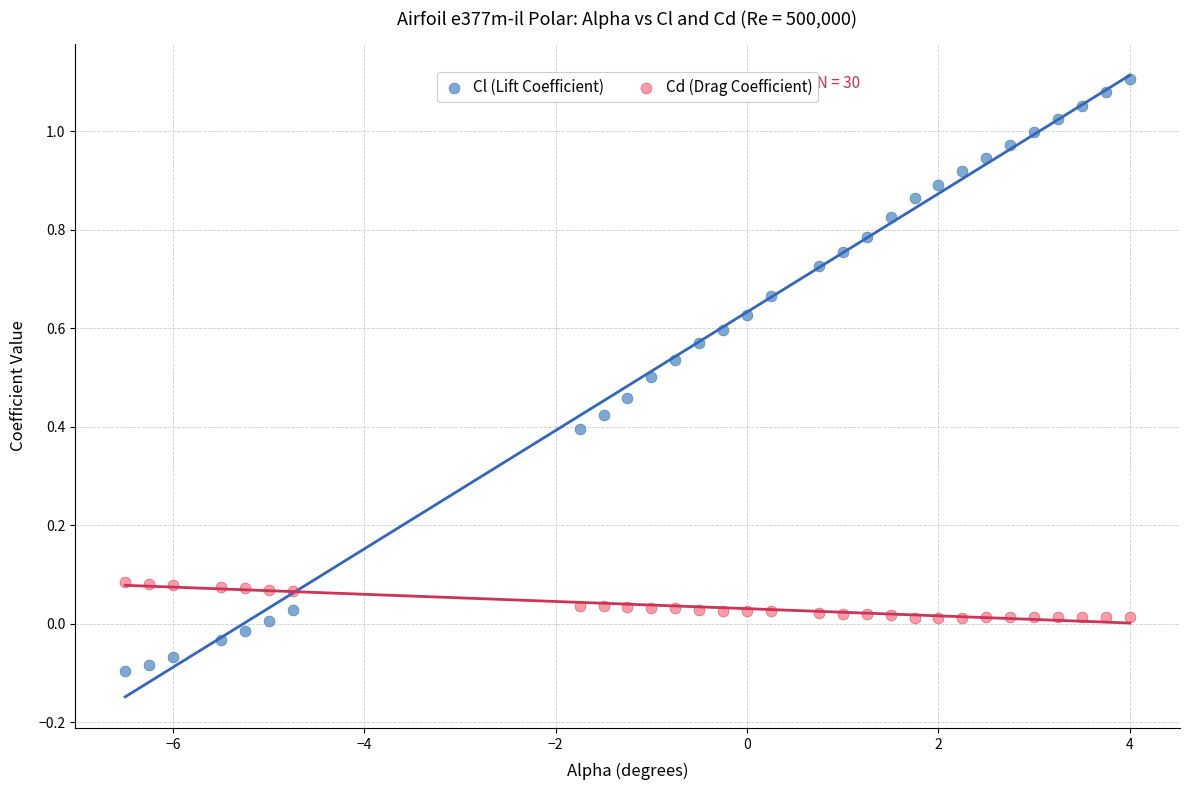

Across all data points, what is the range of Y values (max minus min)?

1.2